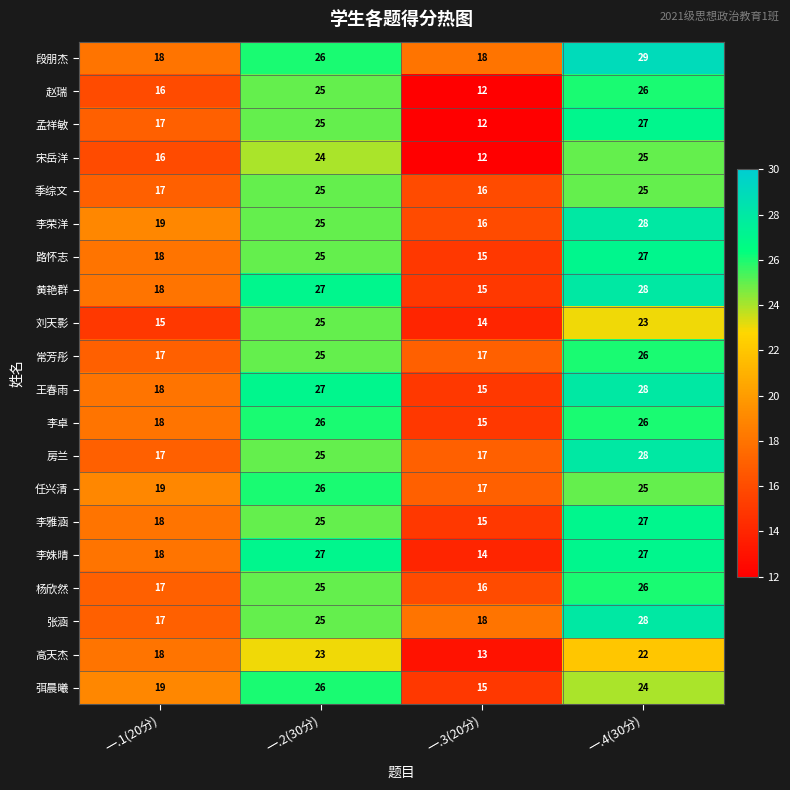

The 弭晨曦 series shows 15 at 一.3(20分). True or false?

True